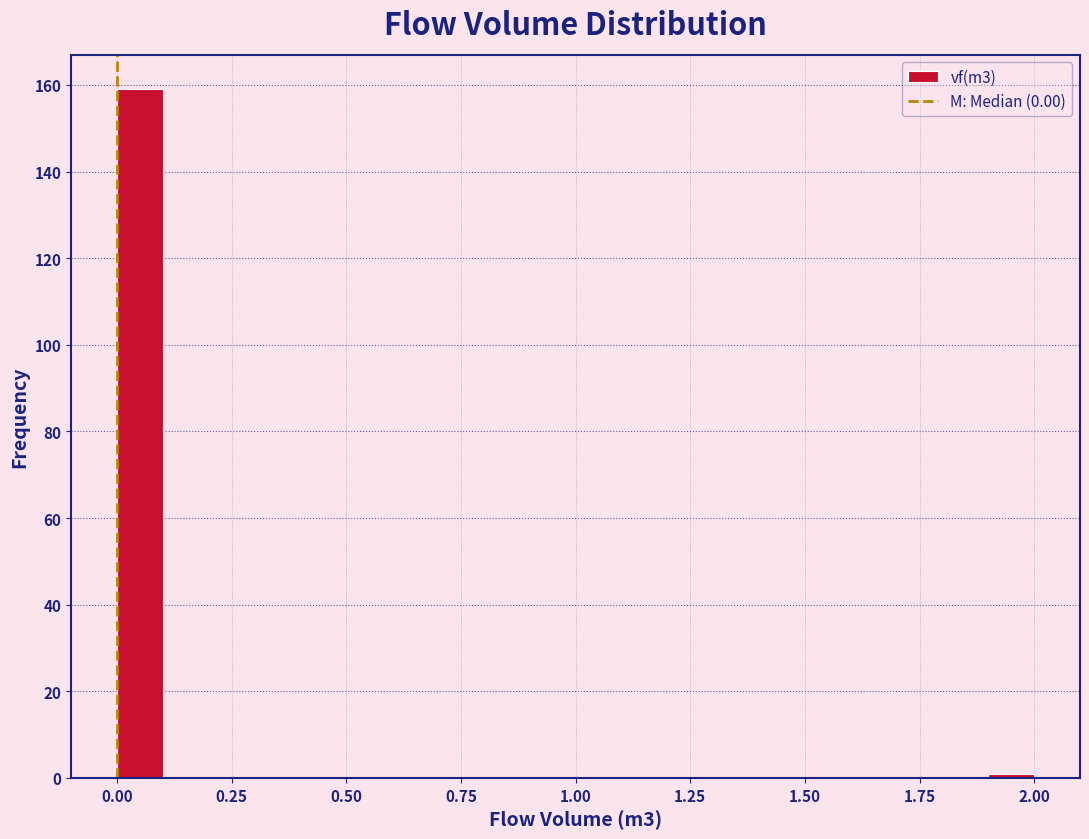

Around what value on the x-axis is the tallest bar? Give the approximate position of its centre, as read against the axis.

0.05